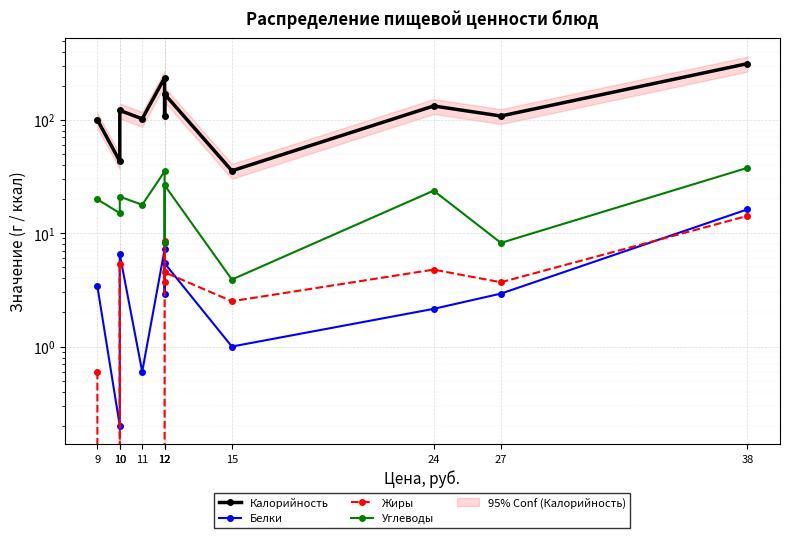

Reading left to right, extract all data points from this chart.

Калорийность: 100.0	43.0	121.0	102.0	235.0	108.0	168.4	35.5	132.4	108.0	312.9
Белки: 3.4	0.2	6.5	0.6	7.2	2.9	5.4	1.0	2.1	2.9	16.2
Жиры: 0.6	0.0	5.4	0.0	8.6	3.7	4.5	2.5	4.8	3.7	14.2
Углеводы: 19.9	15.0	21.0	17.8	35.1	8.2	26.4	3.9	23.7	8.2	37.7